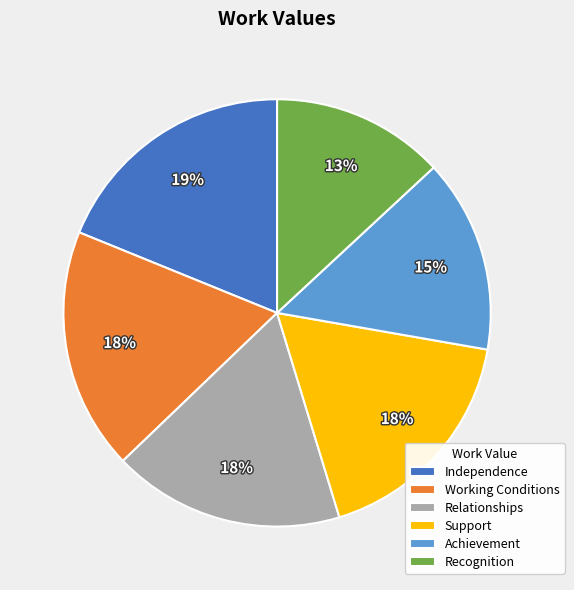

Do Support and Independence together represent more than half of the pie?

No